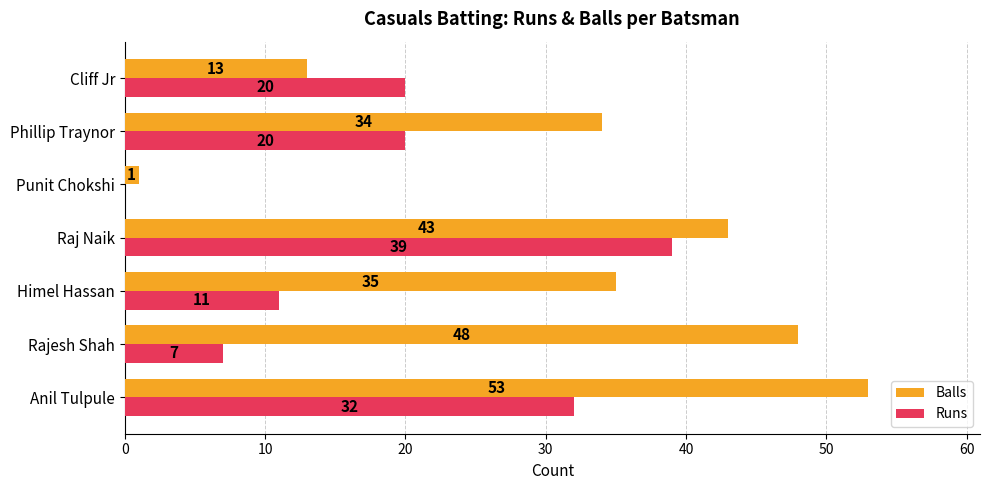

True or false: Runs has a value of 11 at Rajesh Shah.

False